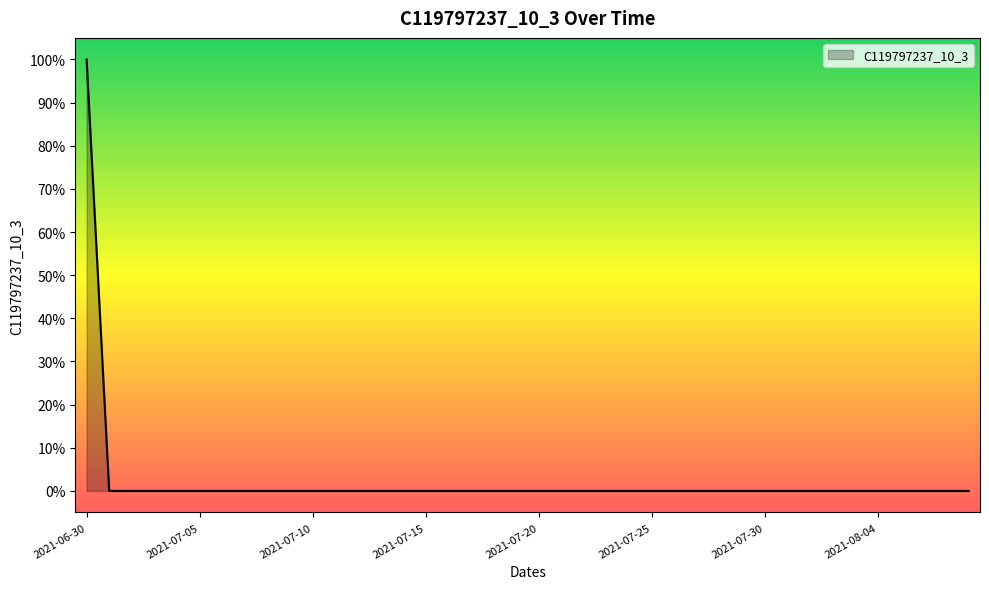

Is this an area chart (filled region under the line)?

Yes